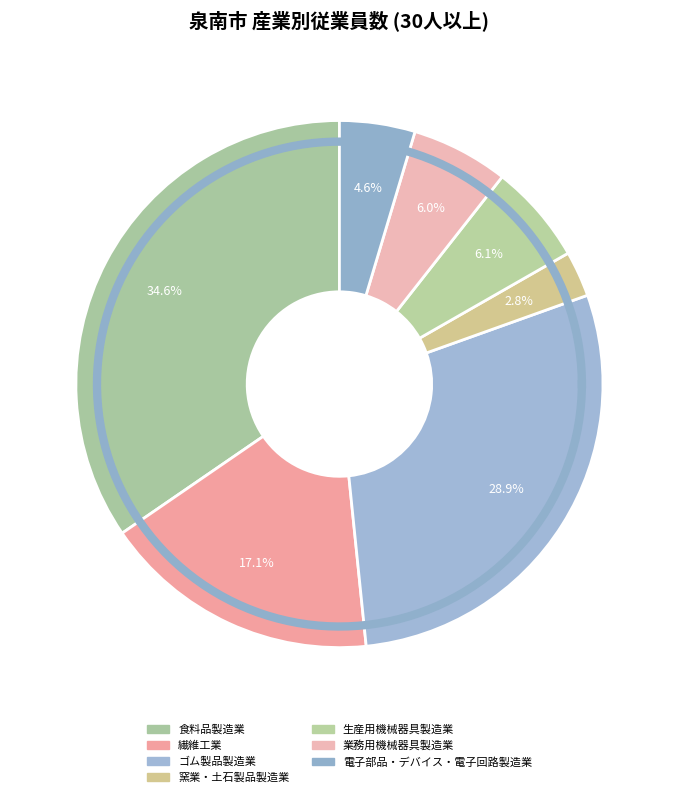

True or false: 業務用機械器具製造業 accounts for 1% of the total.

False